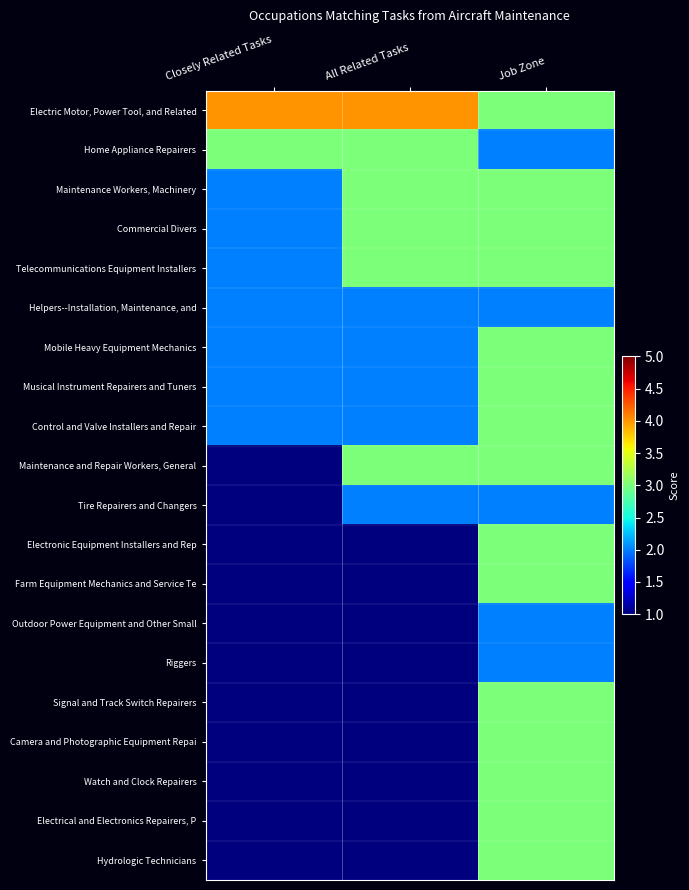

At which category is the sum across all series the highest?

Job Zone